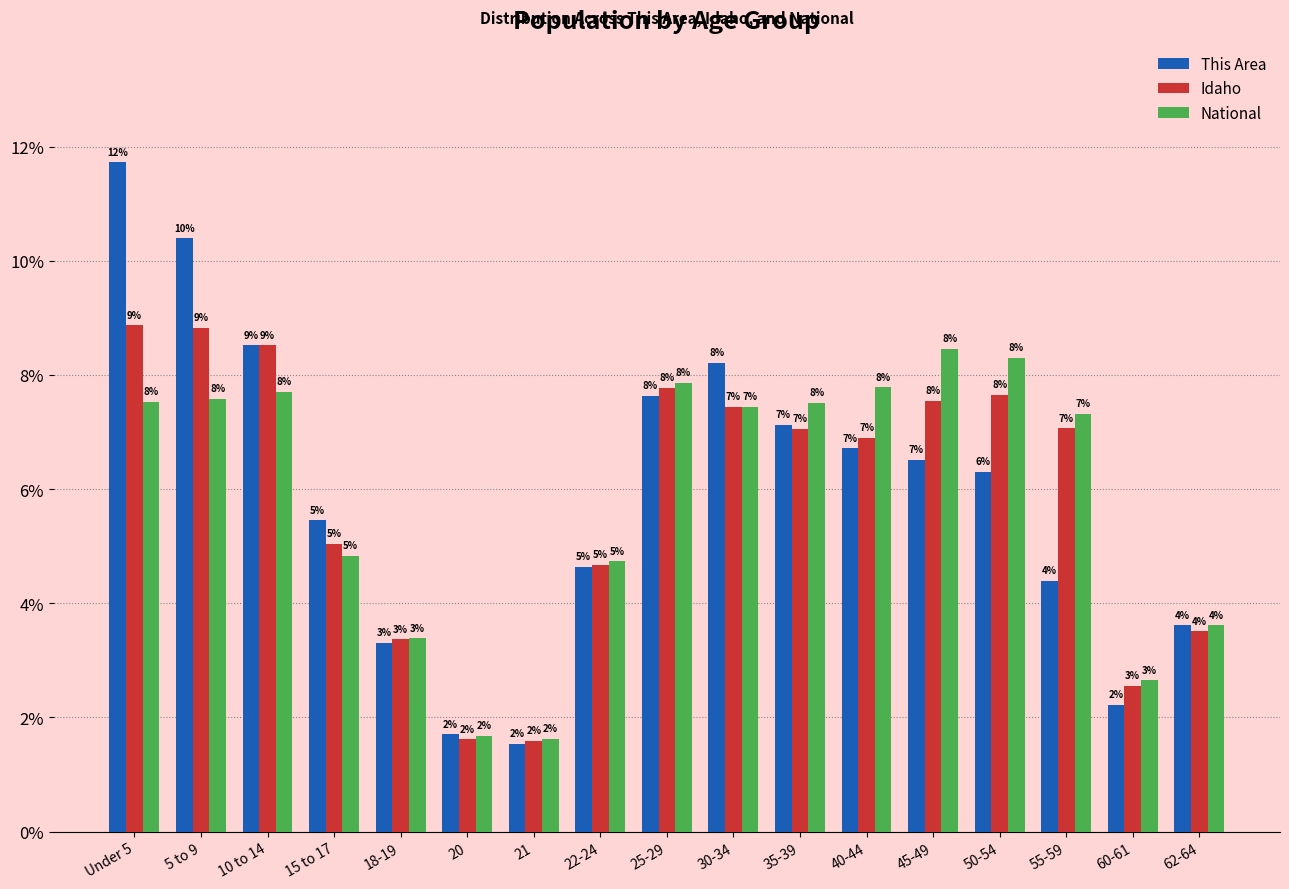

What is the label of the 10th bar from the left?

30-34